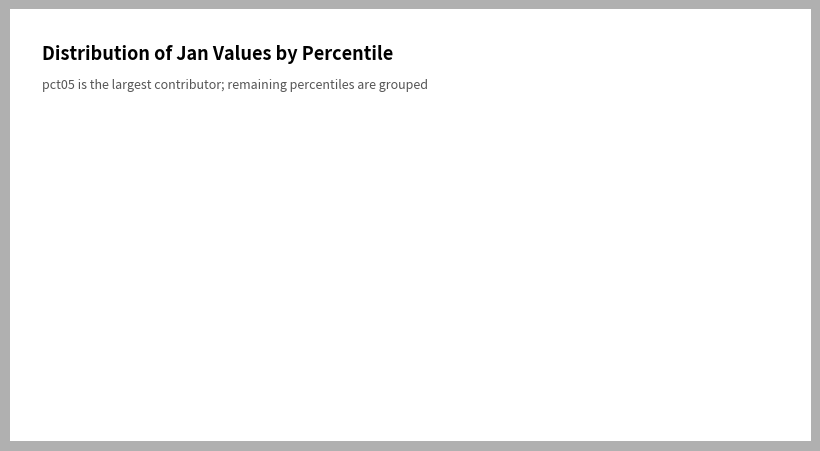

Does any single category account for the majority?

Yes